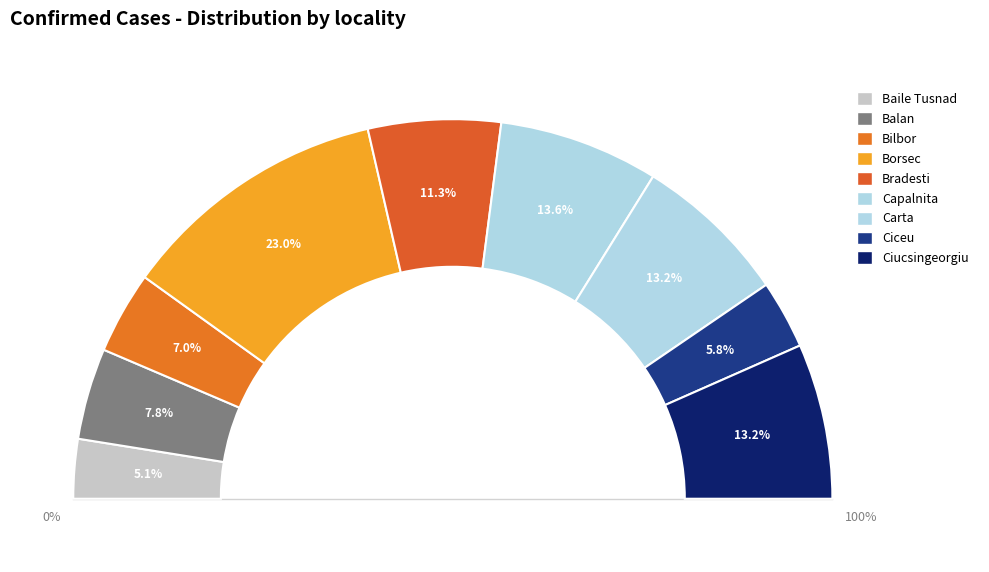

The Balan slice represents 15% of the pie. True or false?

False